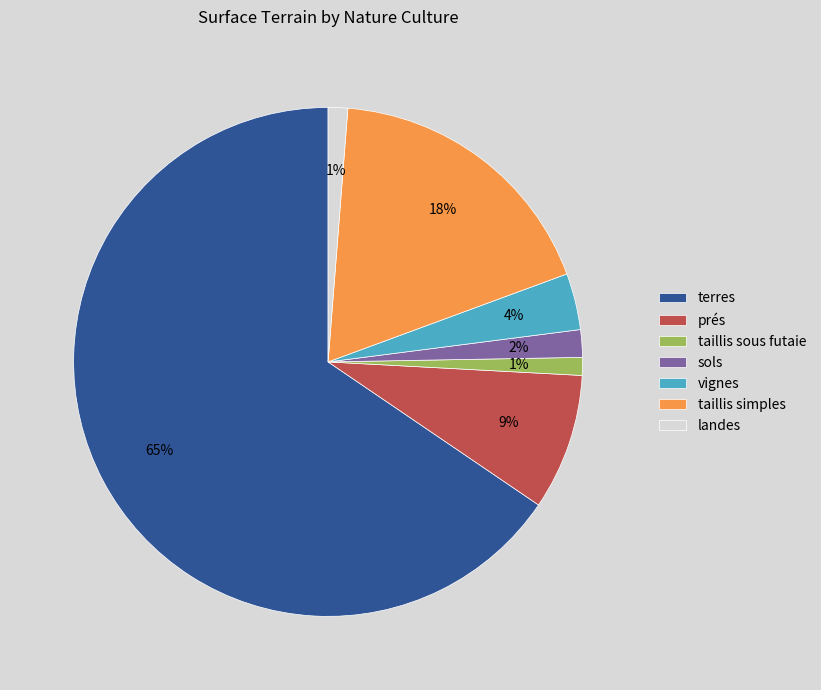

To the nearest percent, what is the combined percentage of taillis simples and sols?

20%